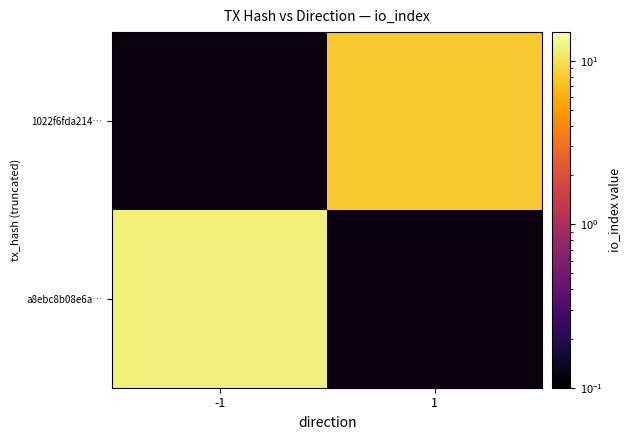

Which label corresponds to the smallest value in the chart?

1